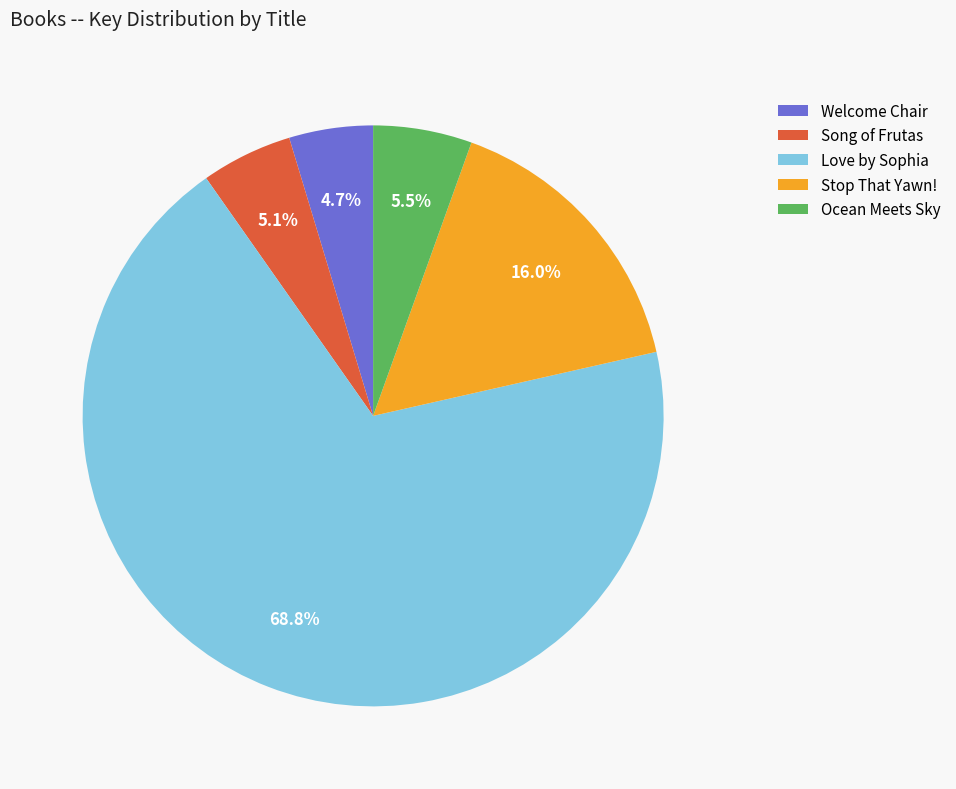

Do Love by Sophia and Ocean Meets Sky together represent more than half of the pie?

Yes